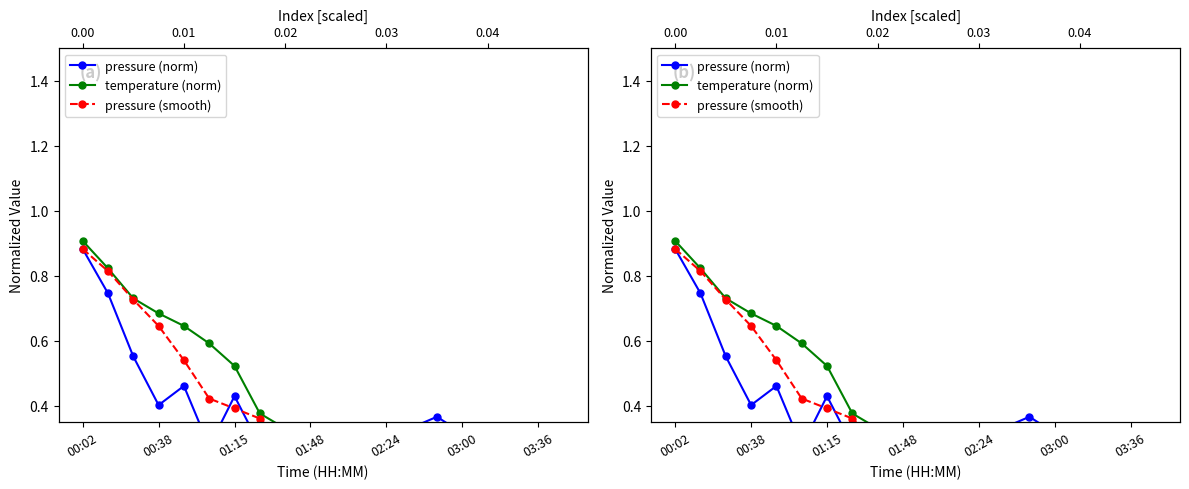

True or false: temperature (norm) has a value of 0.3 at 11.

True